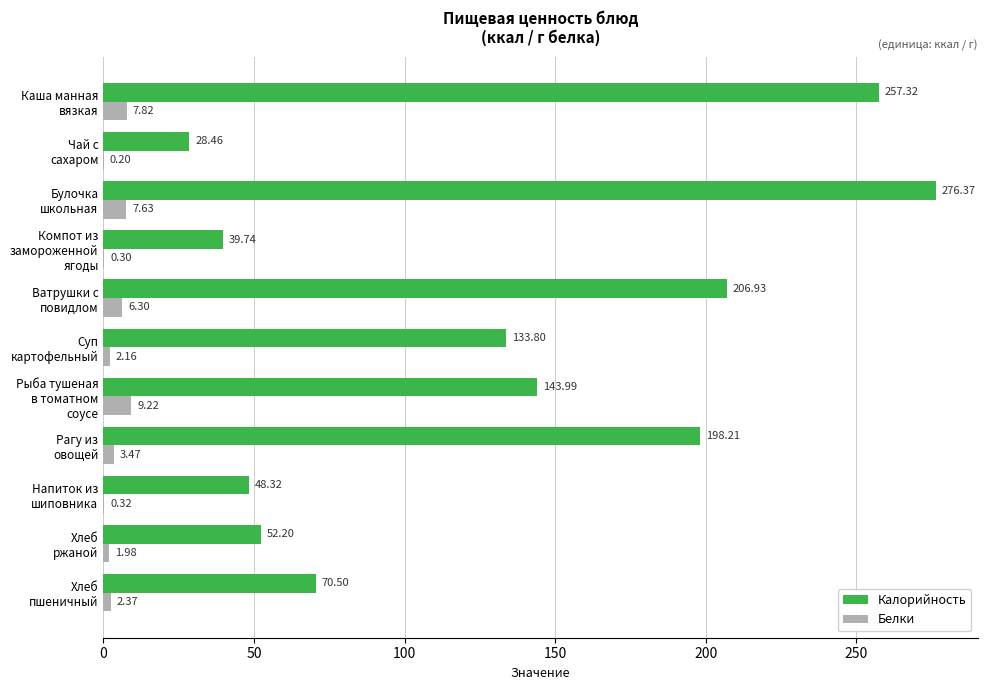

Which series has the largest total across all categories?

Калорийность